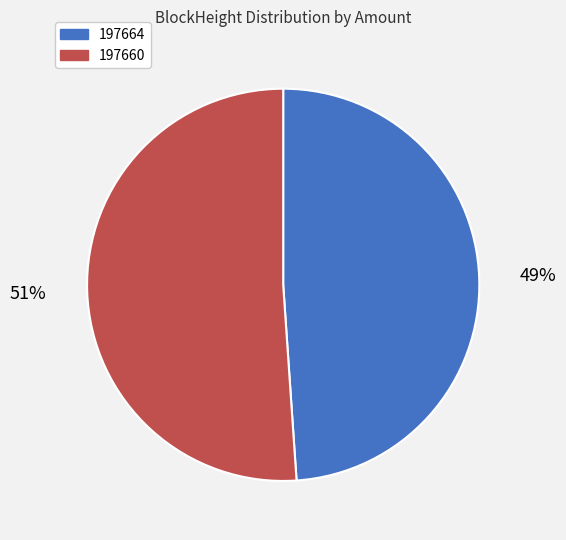

Is there any slice that represents more than half of the pie?

Yes